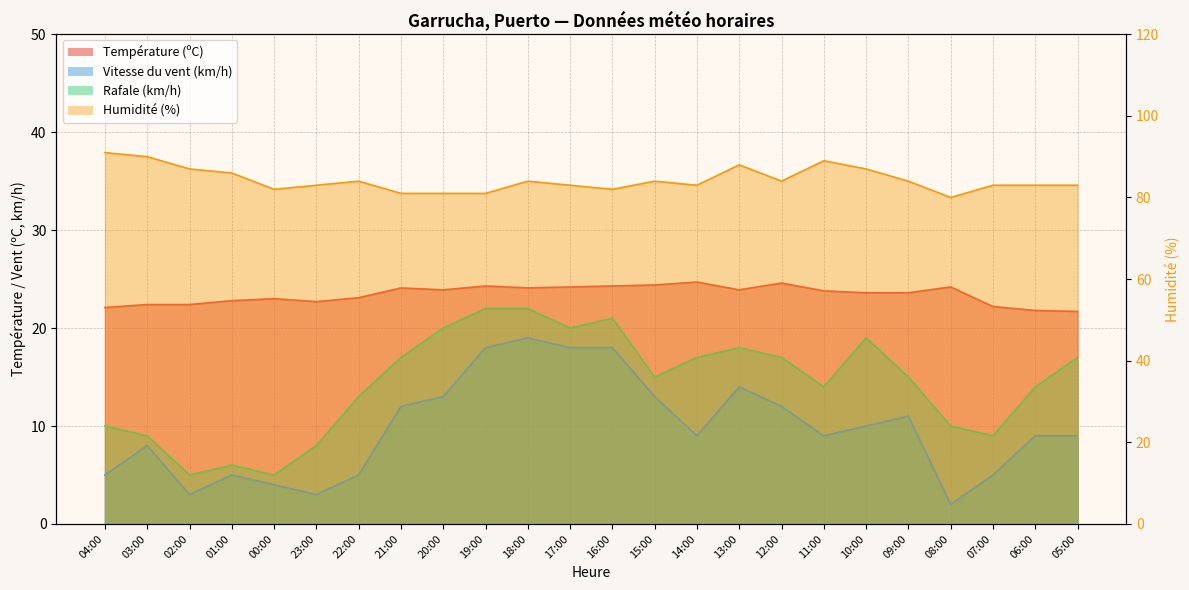

Which category has the lowest value in the Température (ºC) series?

05:00